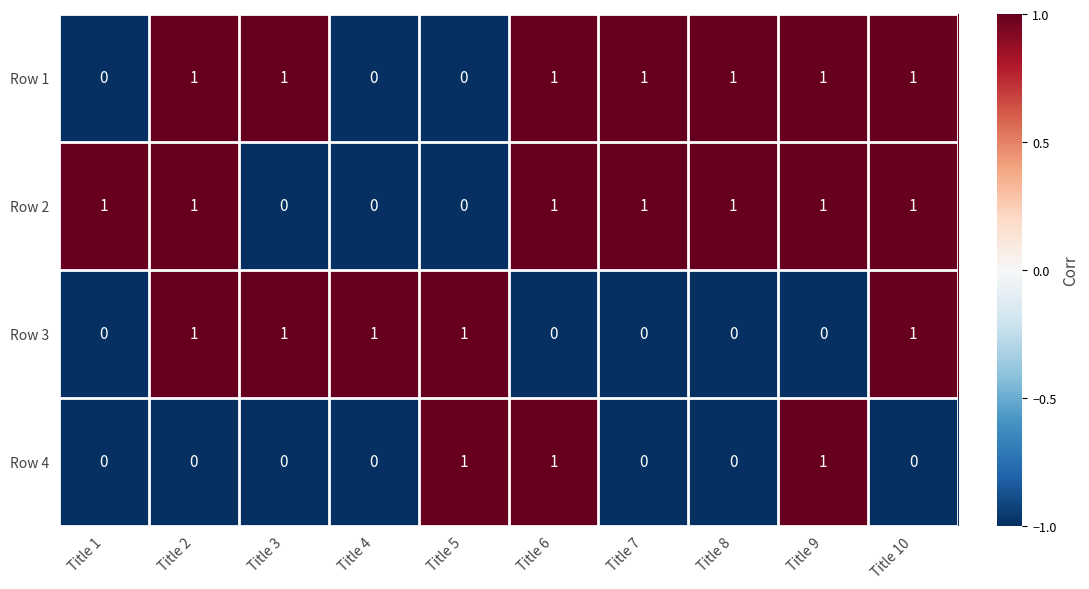

What is the sum of all Row 2 values?

7